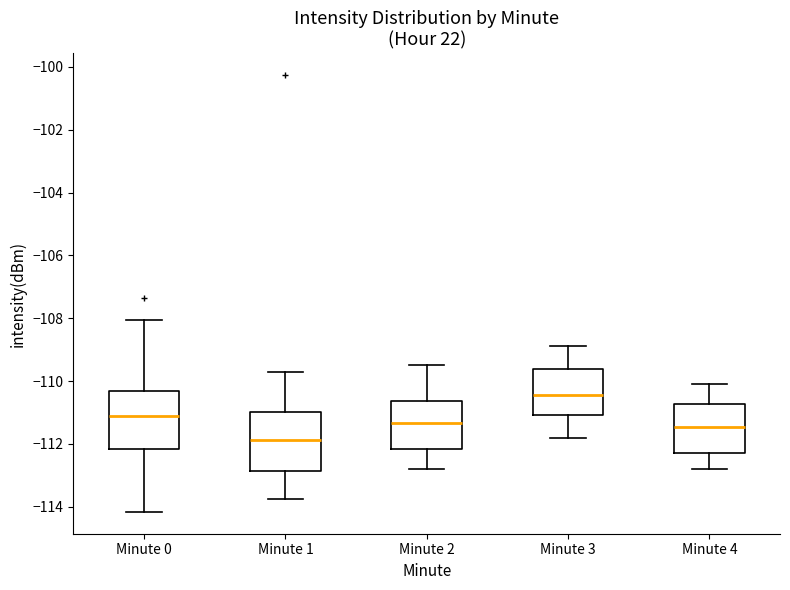

Reading left to right, transcribe this box plot: for each box, give where its median line is, the range the box spans, and where its two whiskers end, as read against the y-axis. The values are not printed on the chart, so give them approximately, as read against the axis.

Minute 0: median -111.0, box -112.2 to -110.4, whiskers -114.2 to -108.0
Minute 1: median -111.8, box -112.8 to -111.0, whiskers -113.8 to -109.6
Minute 2: median -111.4, box -112.2 to -110.6, whiskers -112.8 to -109.4
Minute 3: median -110.4, box -111.0 to -109.6, whiskers -111.8 to -108.8
Minute 4: median -111.4, box -112.2 to -110.8, whiskers -112.8 to -110.0